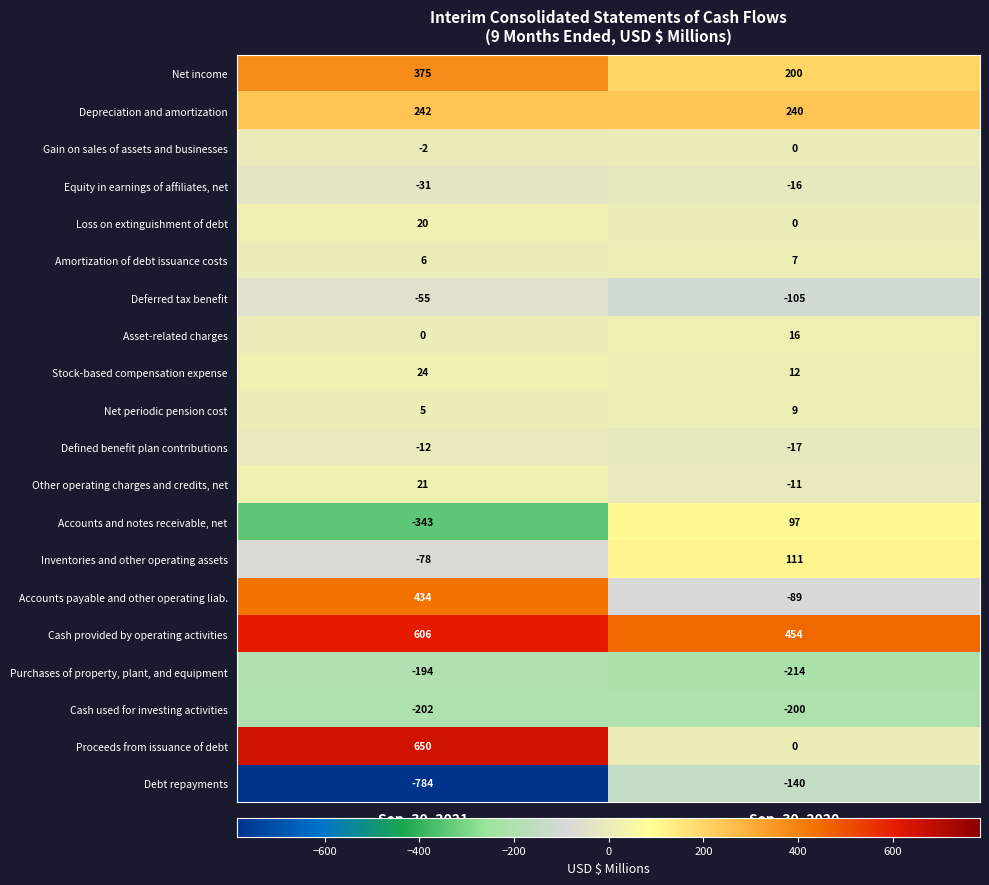

Is it true that Asset-related charges equals 11 at Sep. 30, 2021?

False